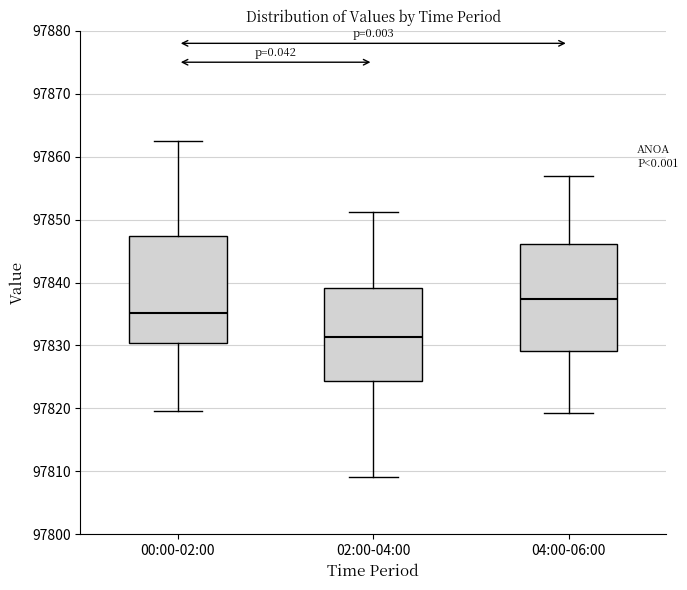

Where is the upper edge of the box for 02:00-04:00 on the y-axis? The values are not printed on the chart, so give them approximately, as read against the axis.

97839